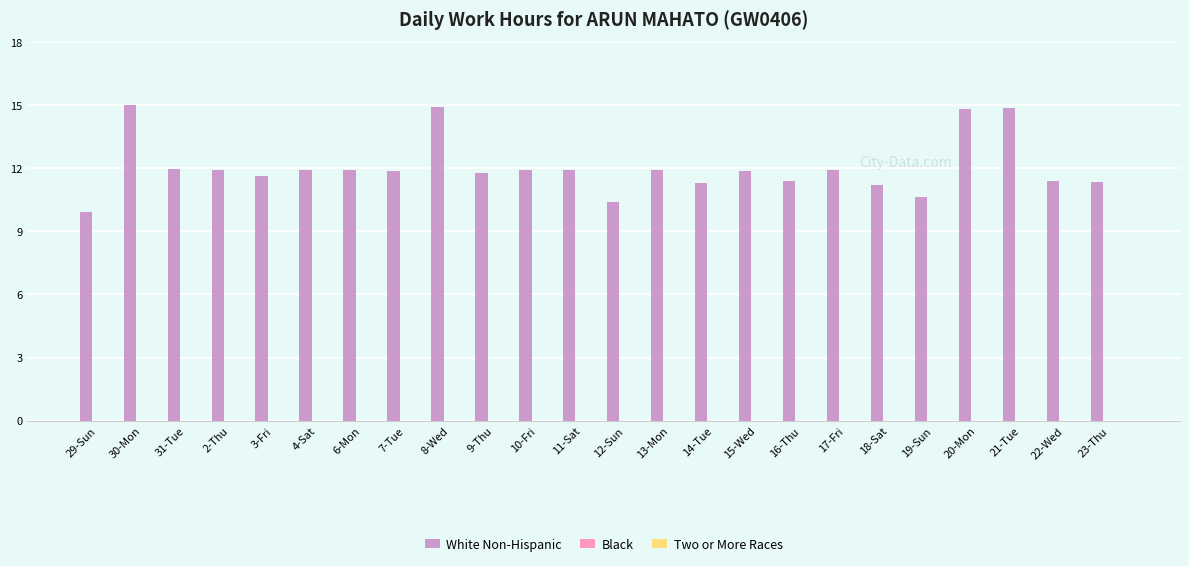

What is the value of the 20th bar from the left?

10.6